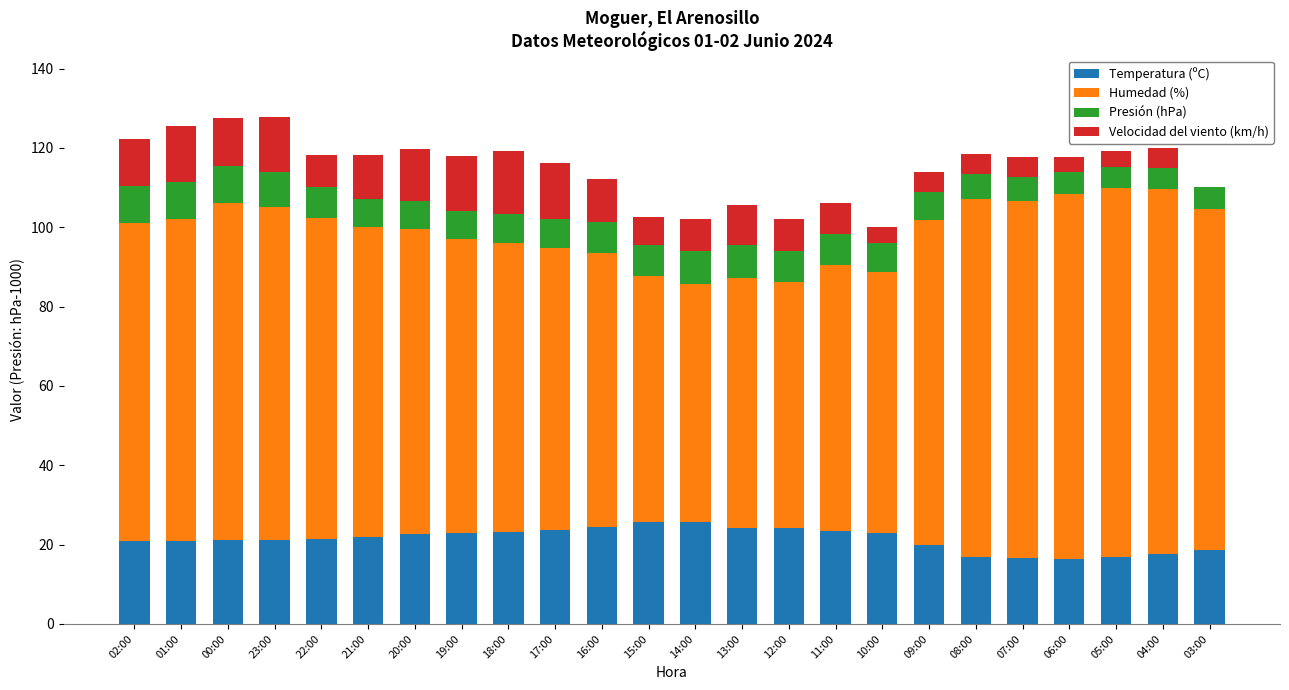

What is the total value across all series at 17:00?

116.1